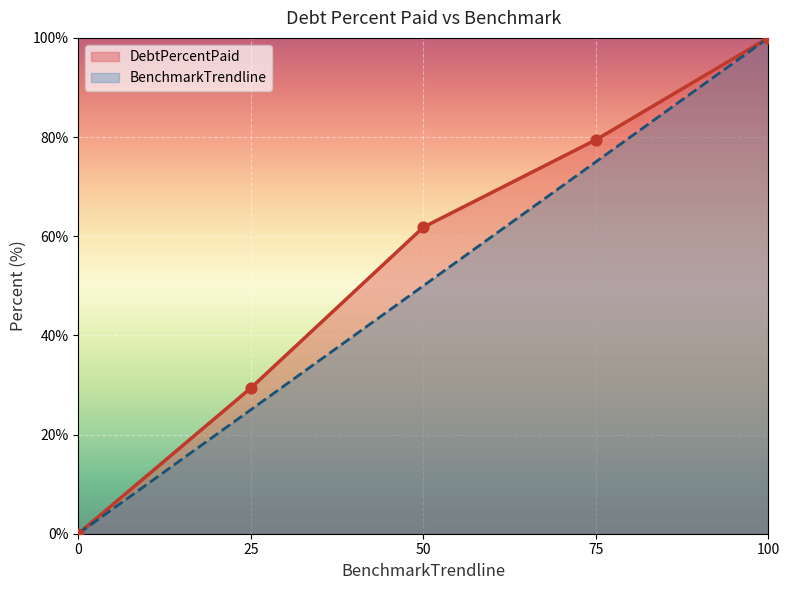

Which series reaches the minimum Y coordinate?

DebtPercentPaid